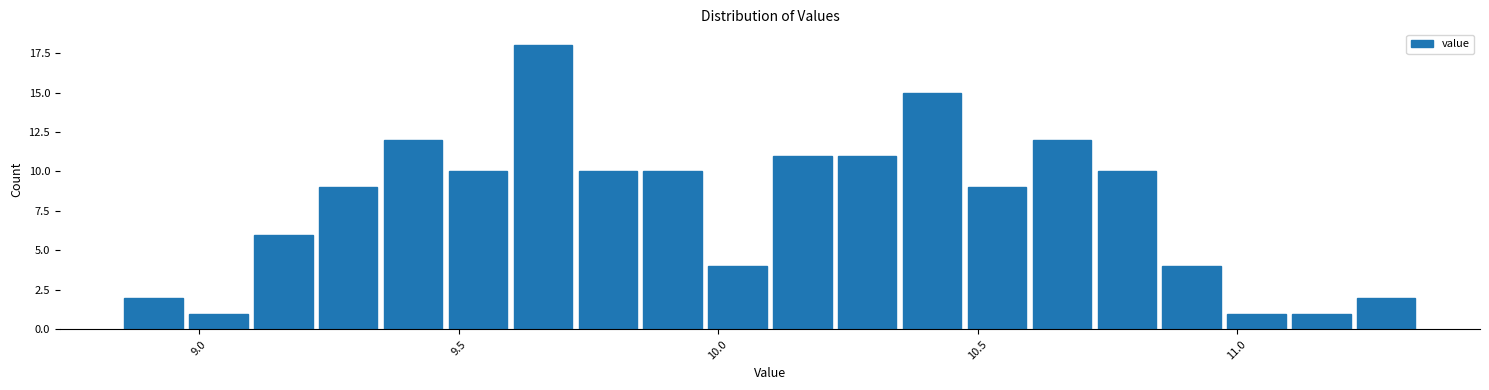

Read against the x-axis, roughly where is the centre of the tallest bar?

9.65